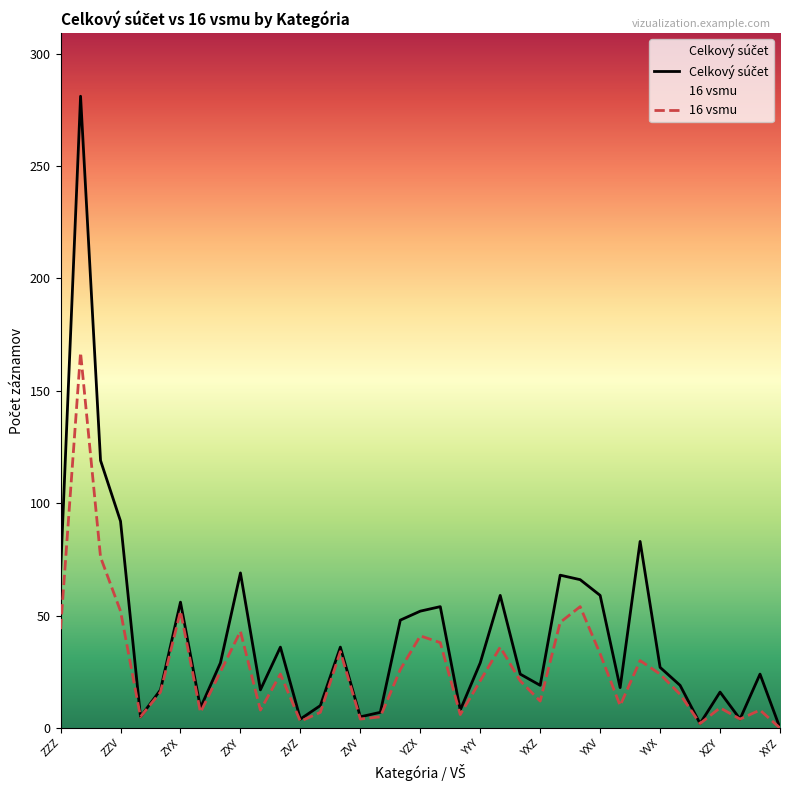

Where does the 16 vsmu series first go above 21?

ZZZ